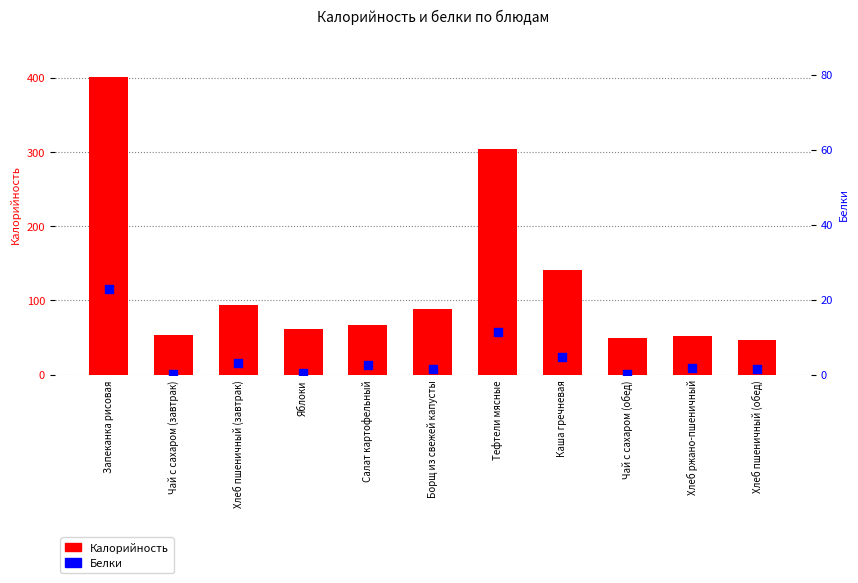

Which series contains the highest Y value?

Калорийность